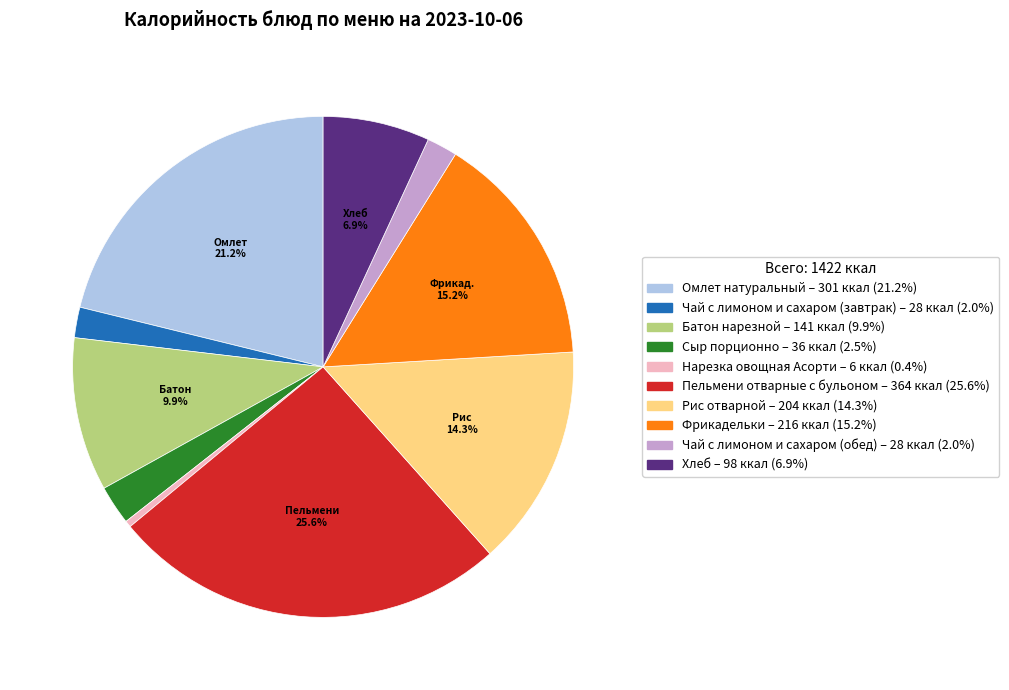

Between Батон нарезной and Омлет натуральный, which is larger?

Омлет натуральный